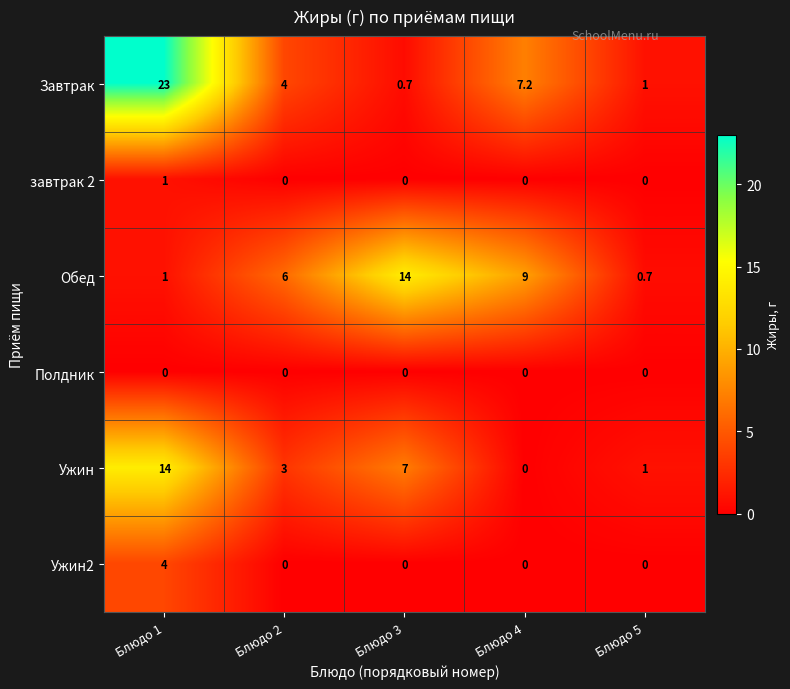

How many data points does each series have?

5